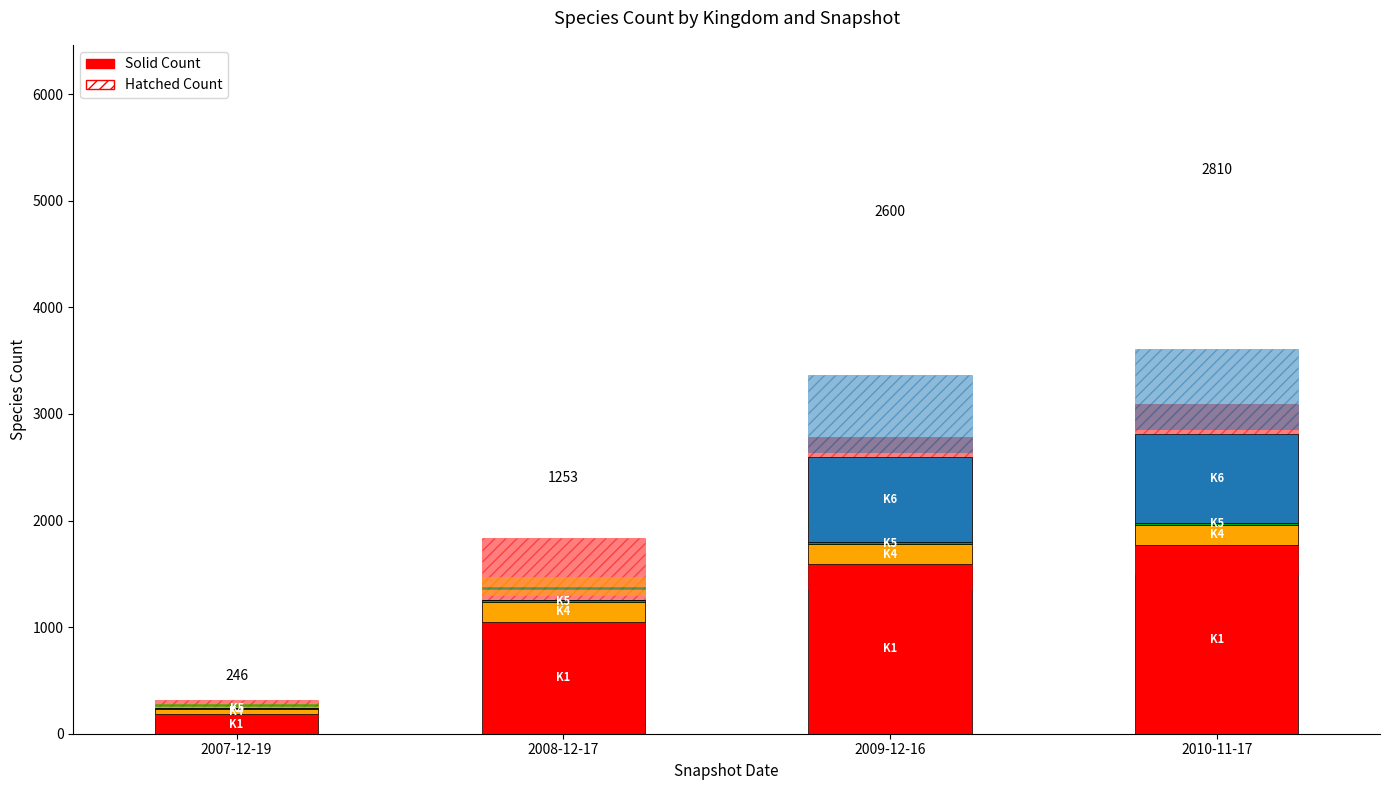

At which category is the sum across all series the highest?

2010-11-17